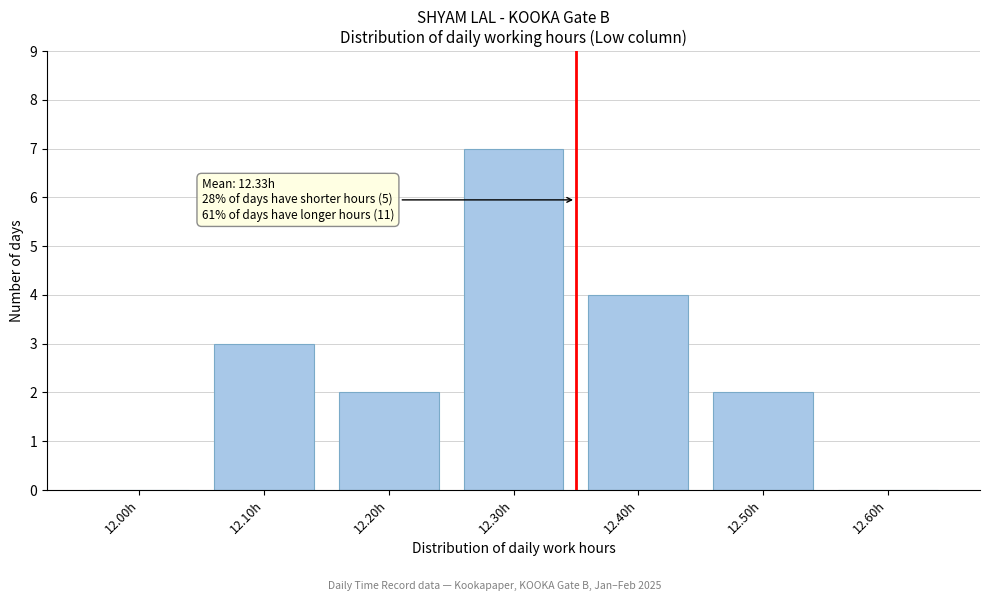

Reading left to right, extract all data points from this chart.

12.00h=0	12.10h=3	12.20h=2	12.30h=7	12.40h=4	12.50h=2	12.60h=0